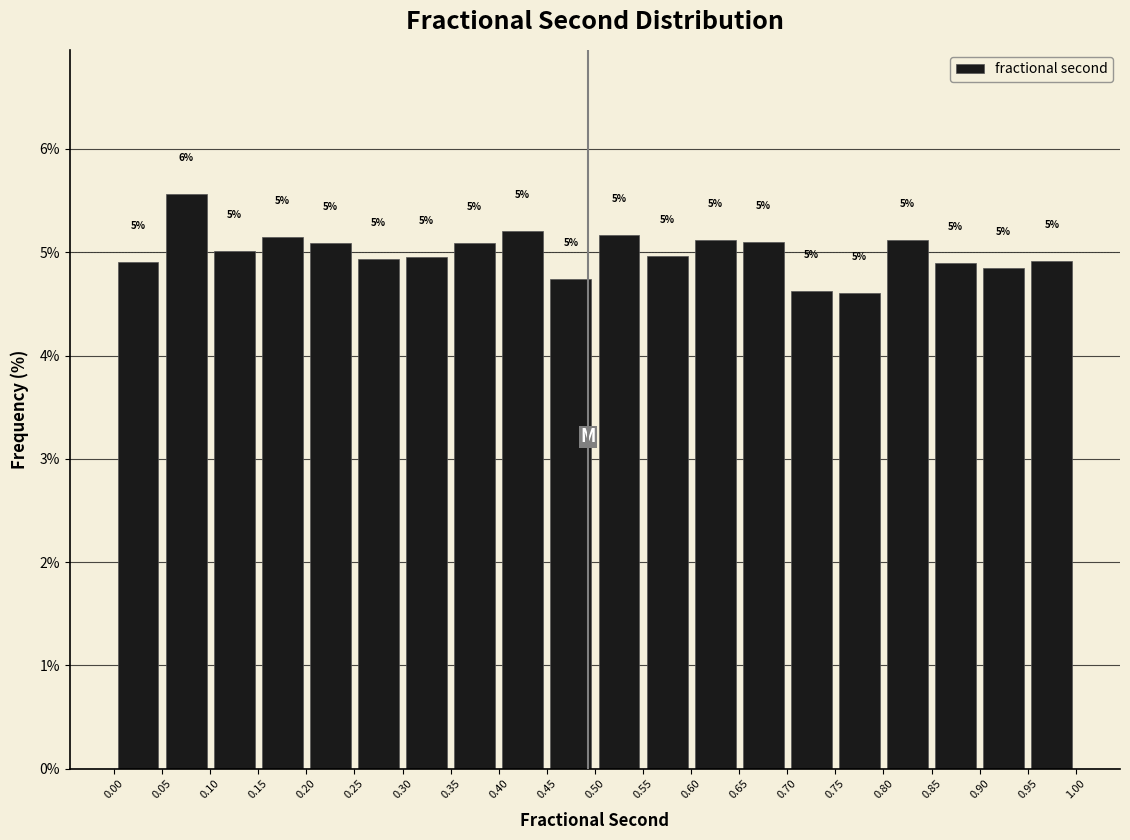

Over which range of the x-axis is the bar tallest?

0.05 to 0.10